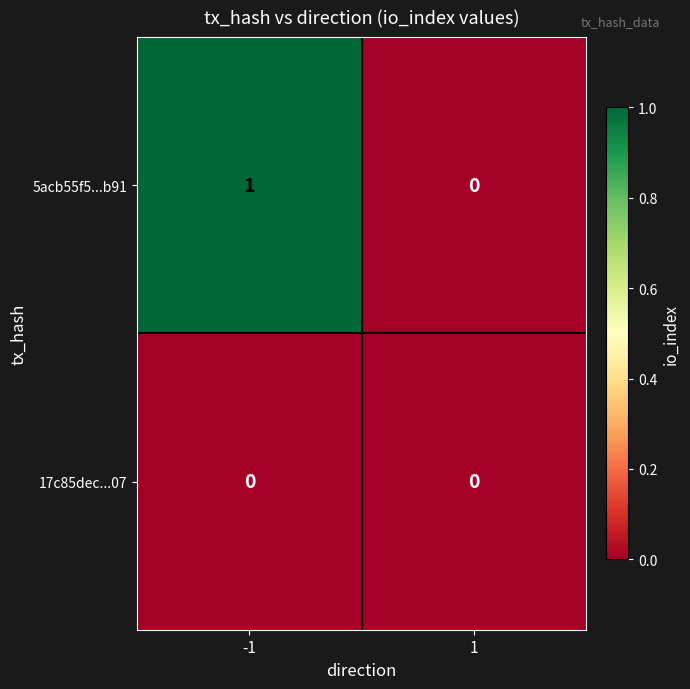

Which series has the largest total across all categories?

5acb55f5...b91